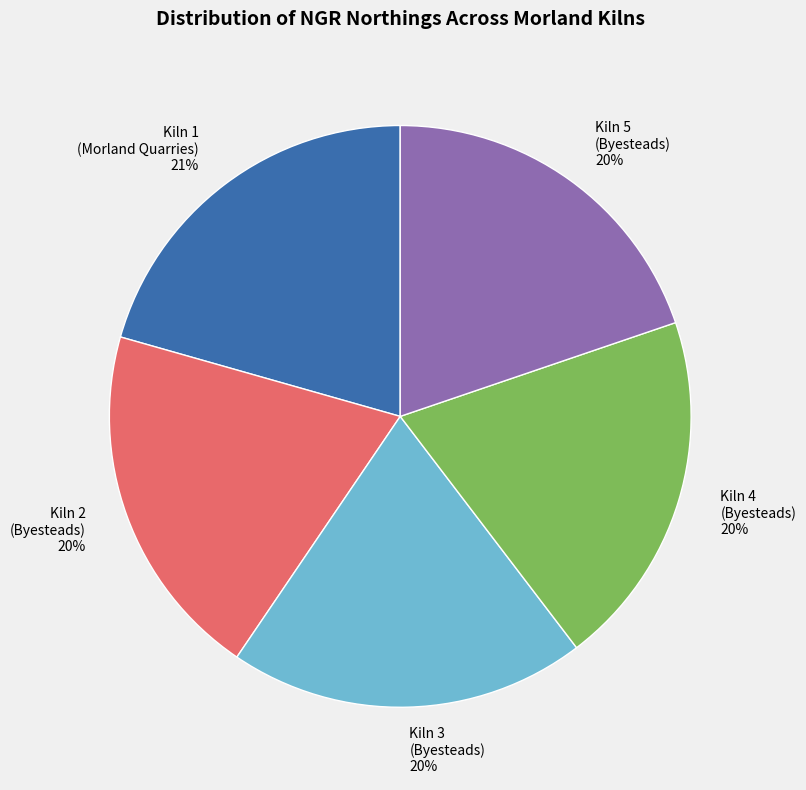

Between Kiln 1 (Morland Quarries) and Kiln 4 (Byesteads), which is larger?

Kiln 1 (Morland Quarries)